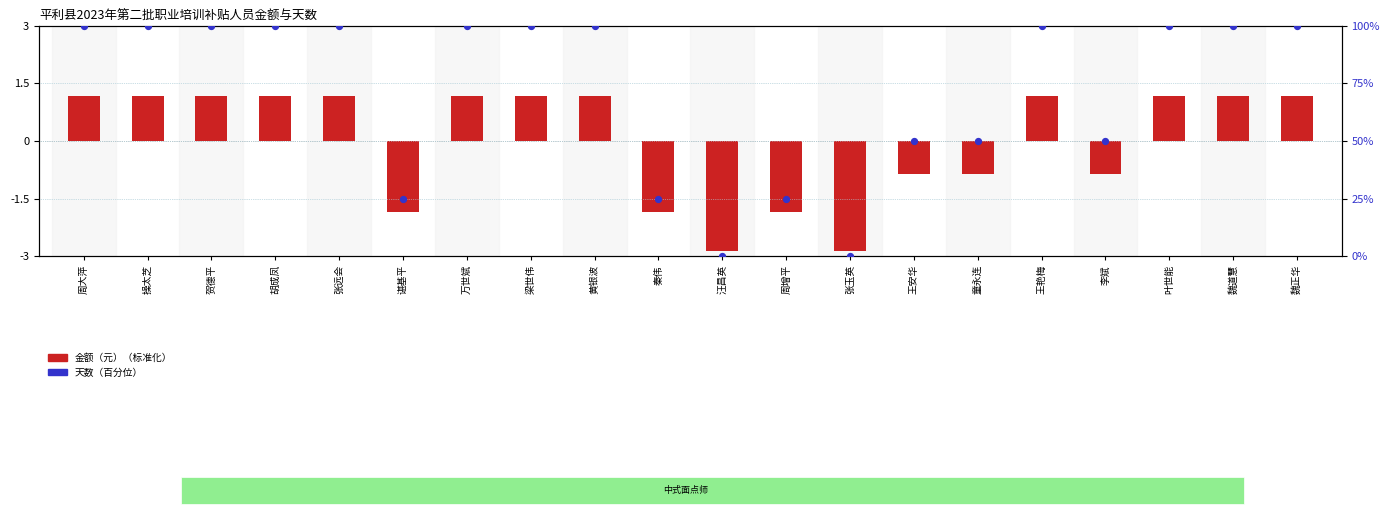

At which category is the sum across all series the highest?

周大萍